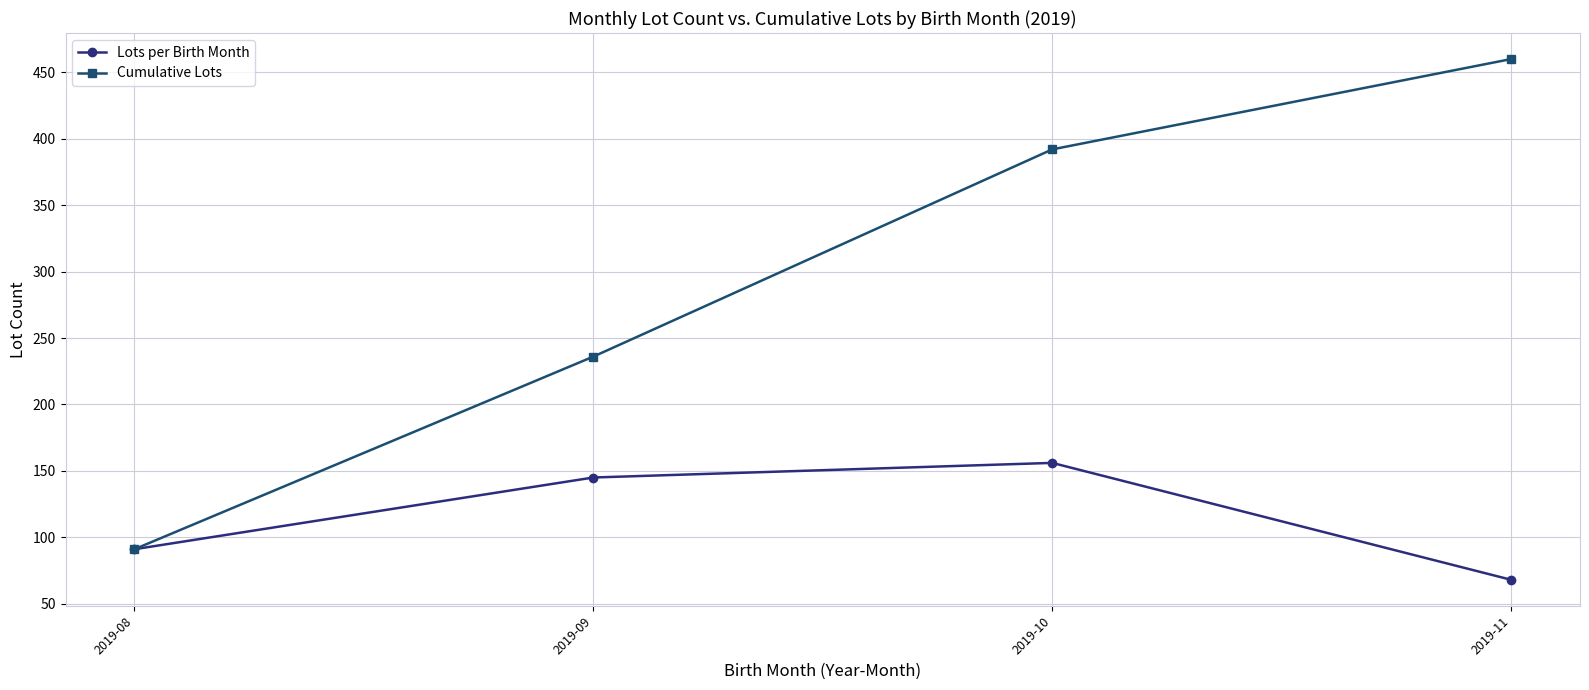

What is the greatest value displayed?

460